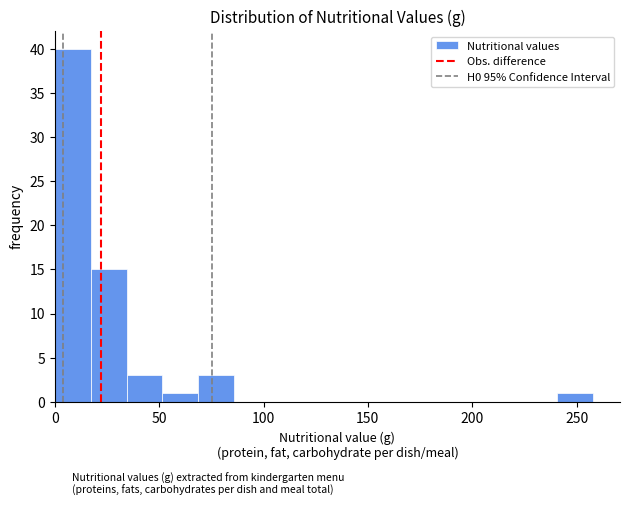

Around what value on the x-axis is the tallest bar? Give the approximate position of its centre, as read against the axis.

10